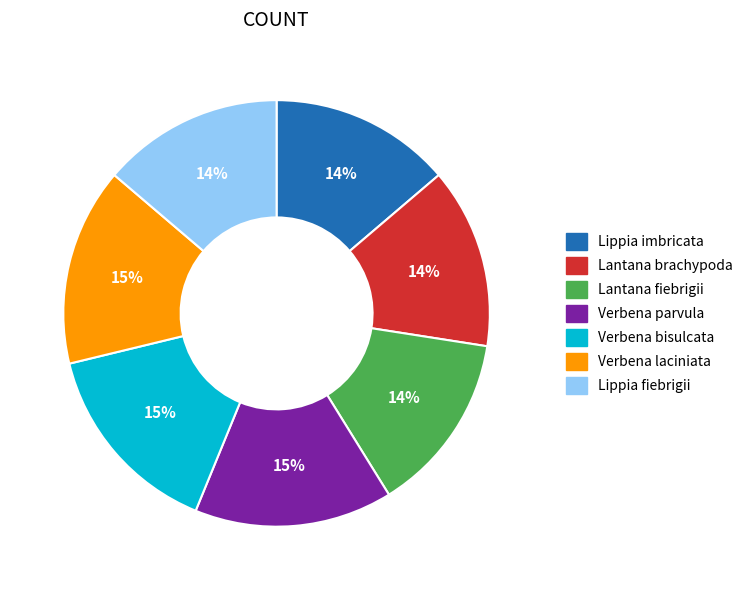

Is it true that Lantana fiebrigii is 14% of the pie?

True